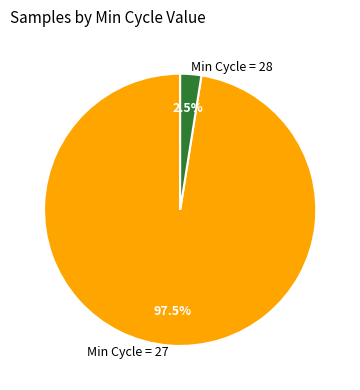

Which slice is the largest?

Min Cycle = 27